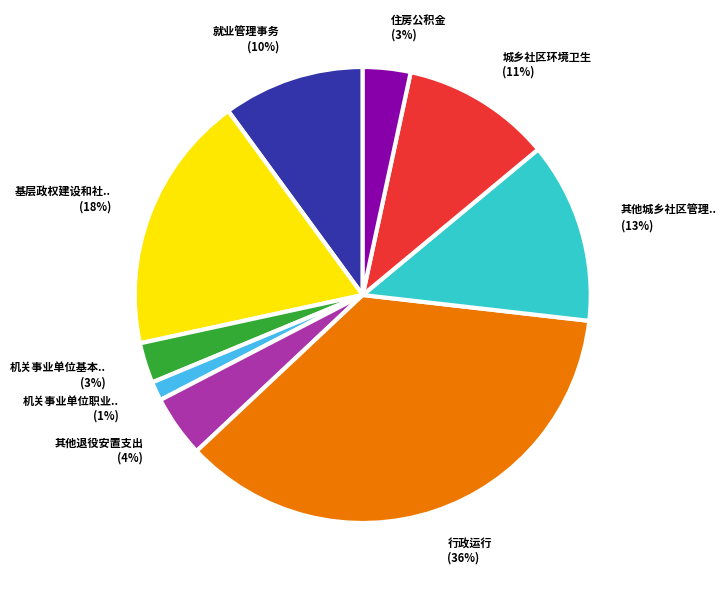

To the nearest percent, what is the average slice percentage?

11%